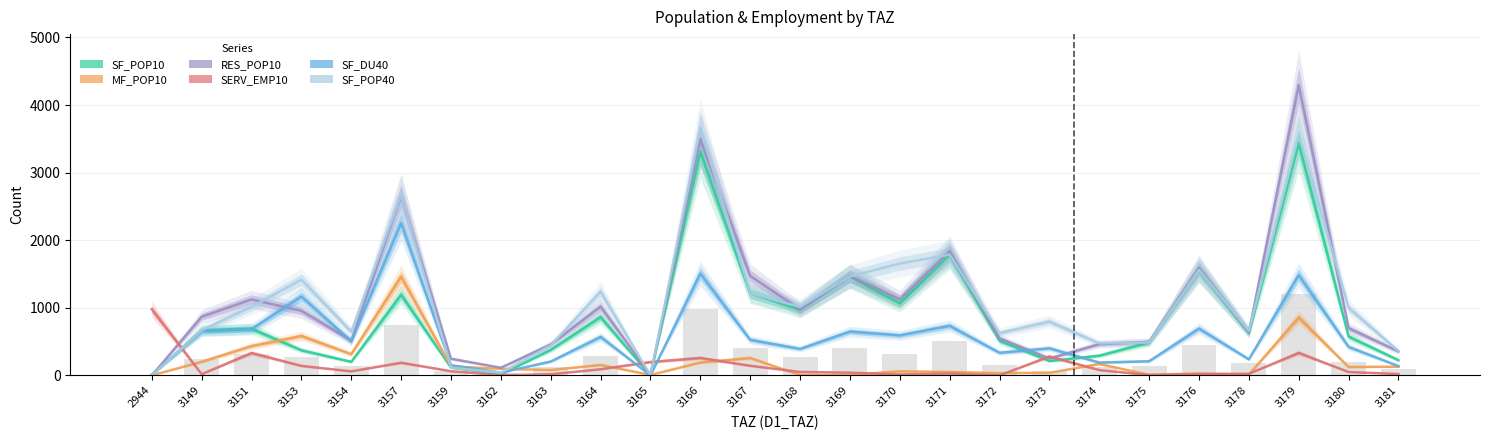

What are all the series names shown in the legend?

SF_POP10, MF_POP10, RES_POP10, SERV_EMP10, SF_DU40, SF_POP40